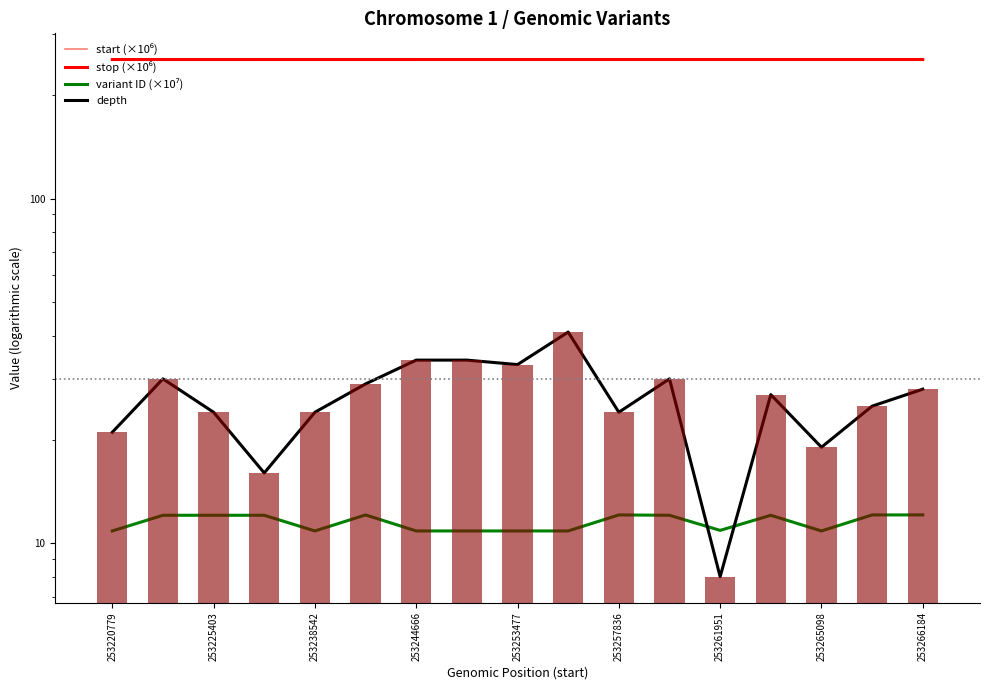

The stop (×10⁶) series shows 135.0 at 253265098. True or false?

False